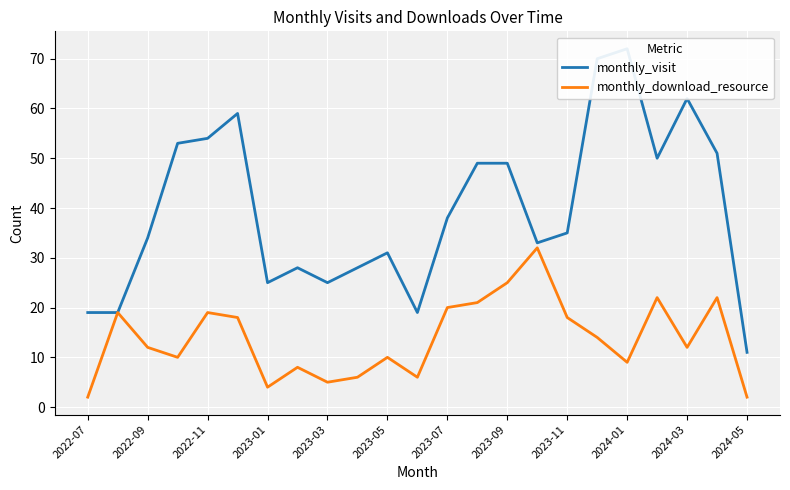

Which label corresponds to the smallest value in the chart?

2022-07